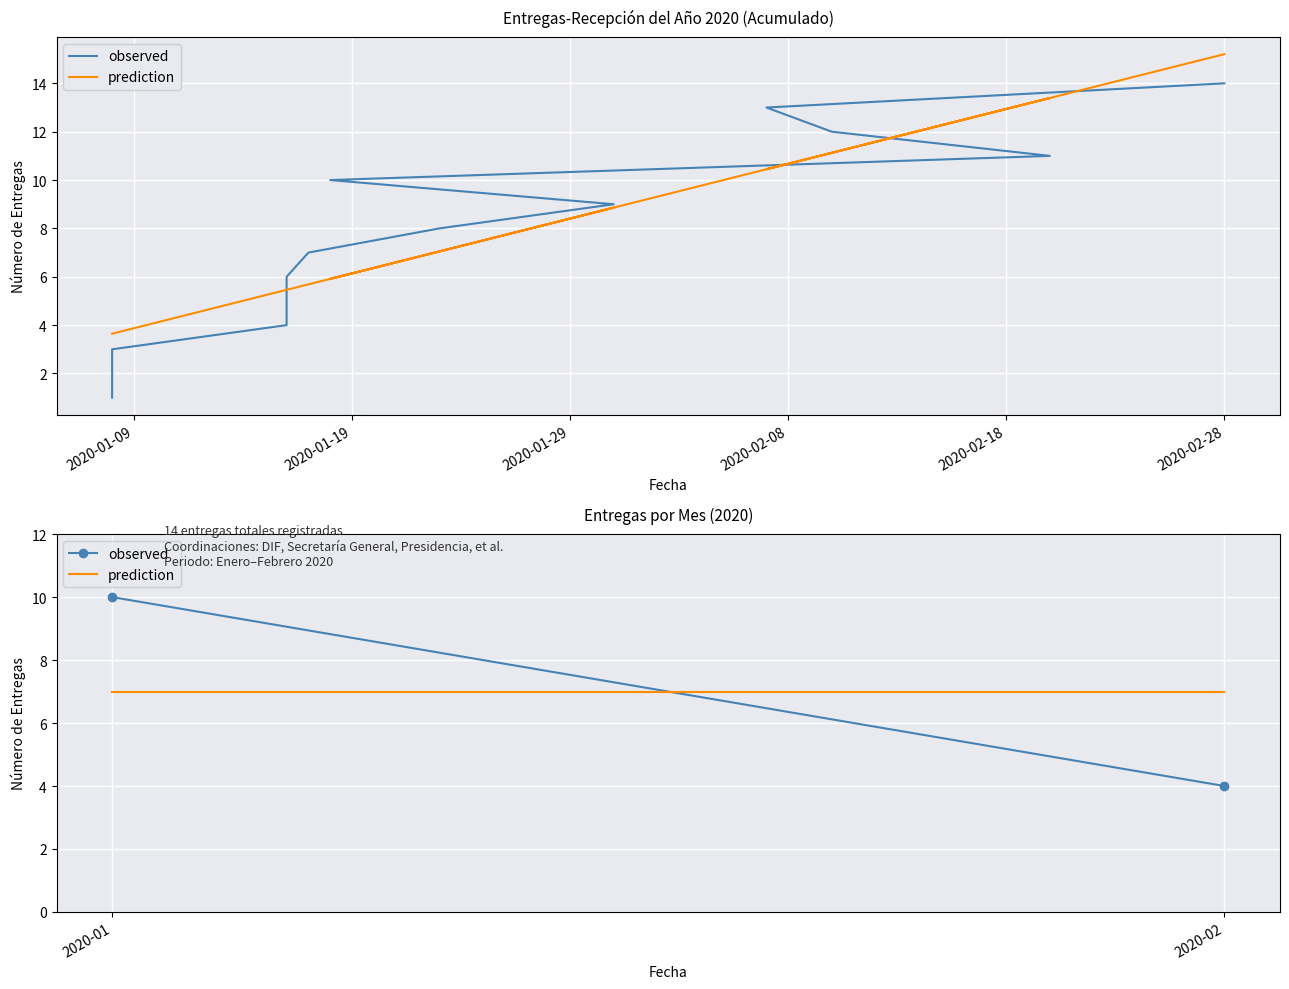

The value of observed at 2020-02 is 6. True or false?

False